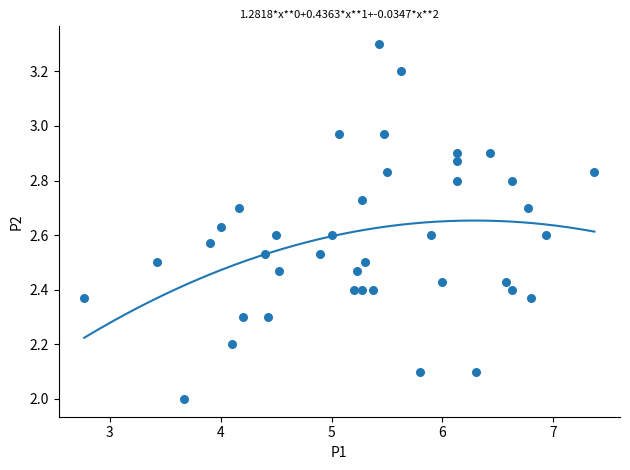

What is the range of Y values (max minus min)?

1.3